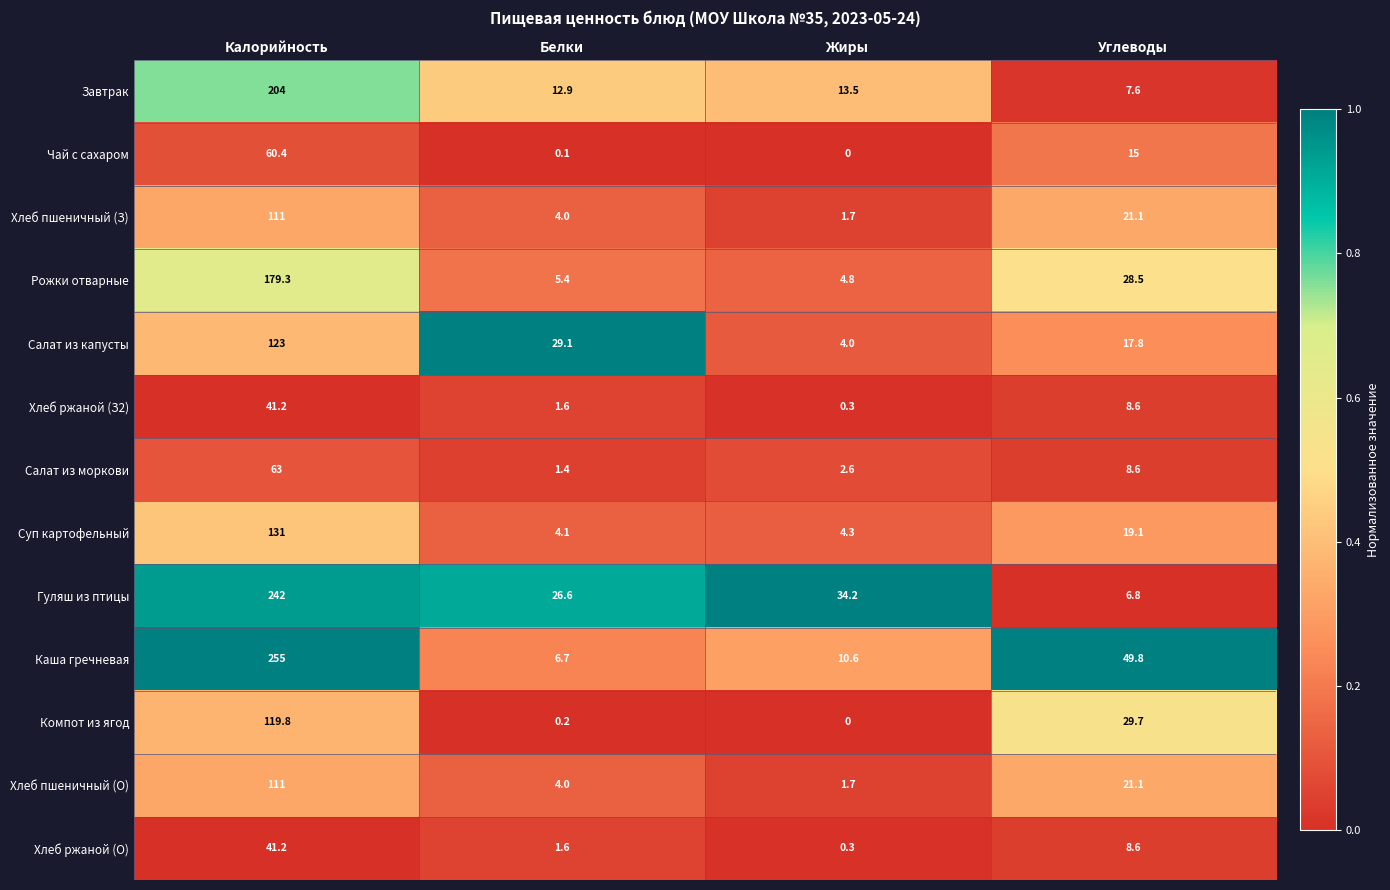

What is the difference between the second highest and second lowest values in the Каша гречневая series?

39.2